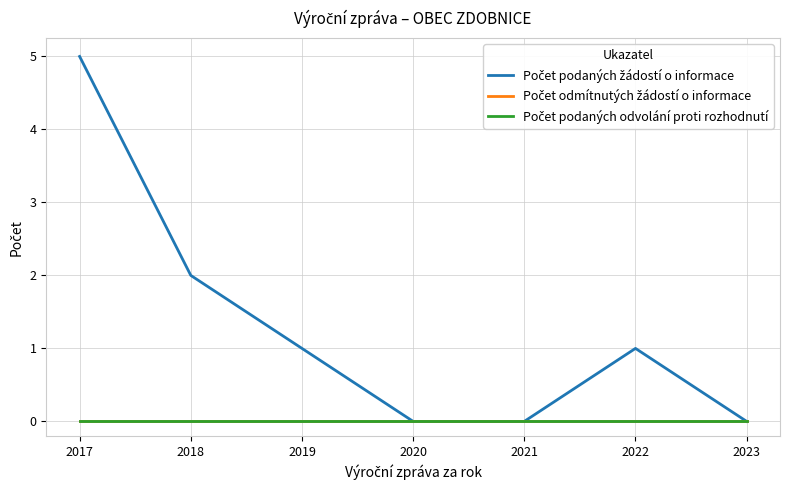

What is the sum of all Počet podaných žádostí o informace values?

9